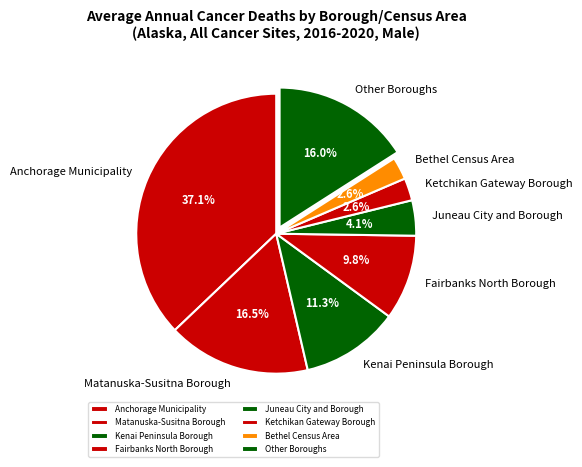

Count the number of slices in the pie.

8